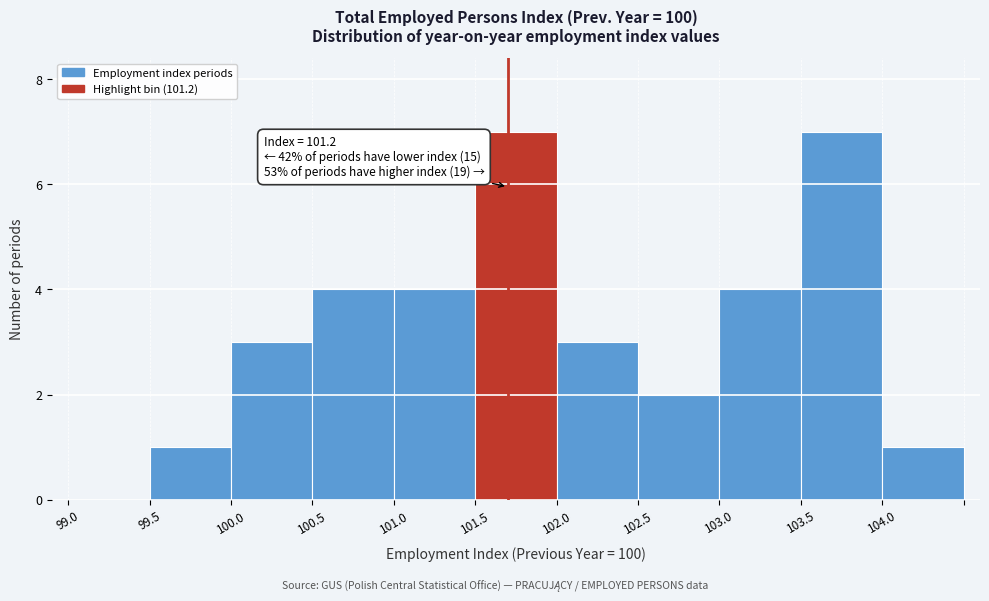

Reading right to left, extract all data points from this chart.

104.0=1	103.5=7	103.0=4	102.5=2	102.0=3	101.5=7	101.0=4	100.5=4	100.0=3	99.5=1	99.0=0